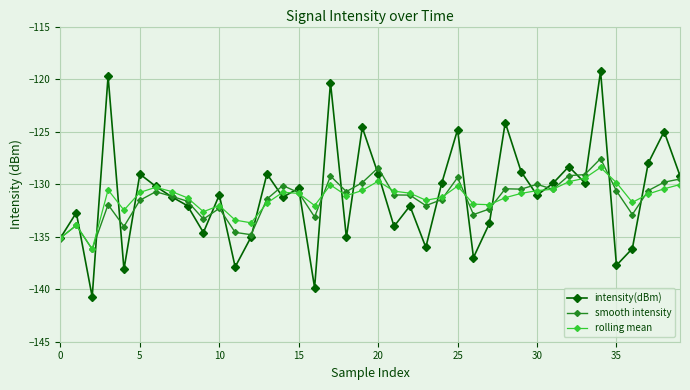

Which series has the largest range (max minus min)?

intensity(dBm)